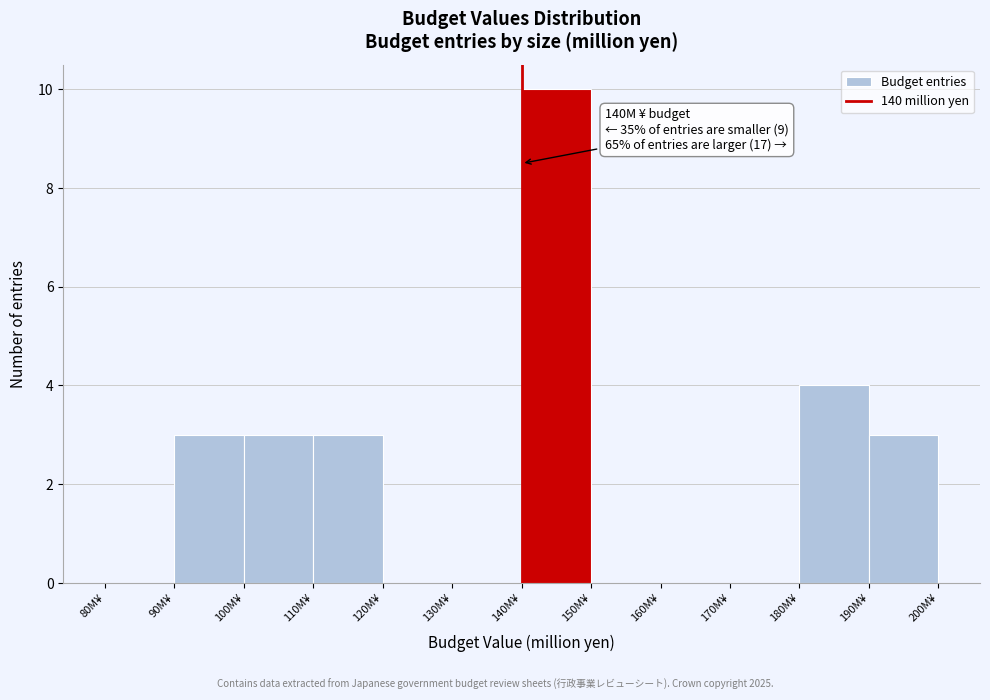

Which range on the x-axis has the tallest bar?

140 to 150